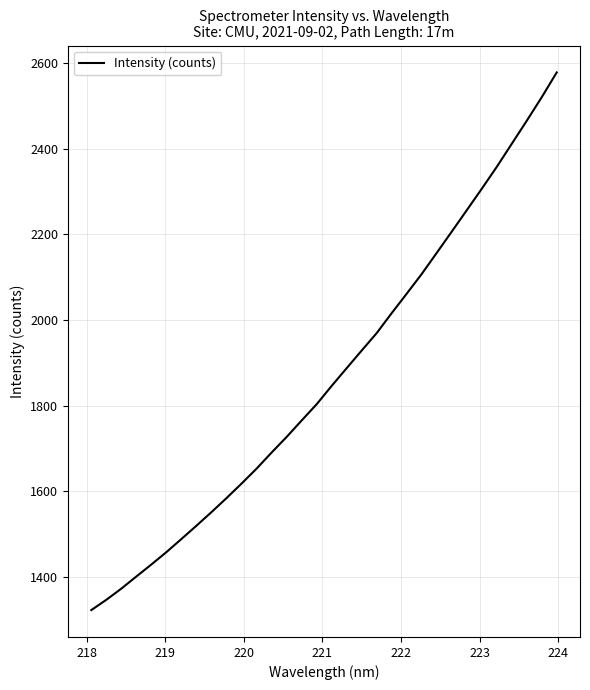

What is the difference between the maximum and minimum values?

1257.2